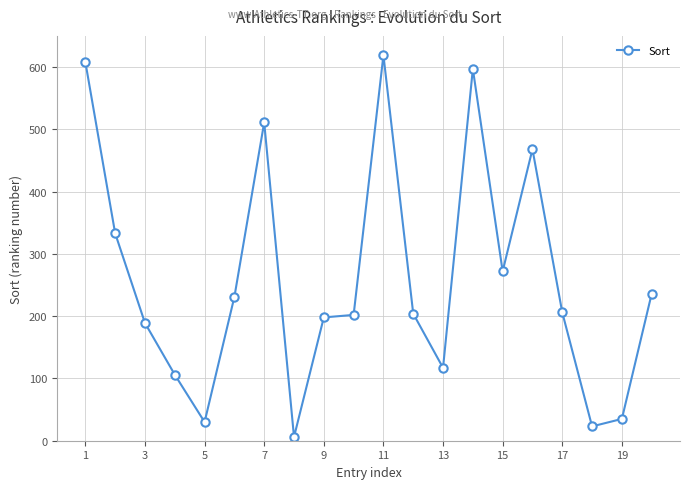

How many data points does each series have?

20